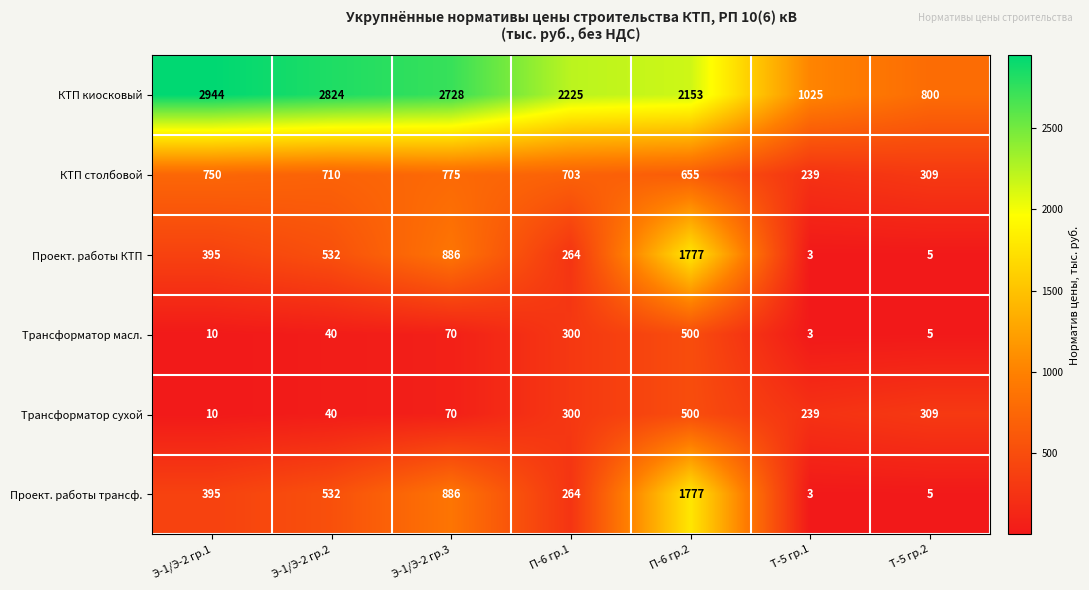

The Проект. работы КТП series shows 886 at Э-1/Э-2 гр.3. True or false?

True